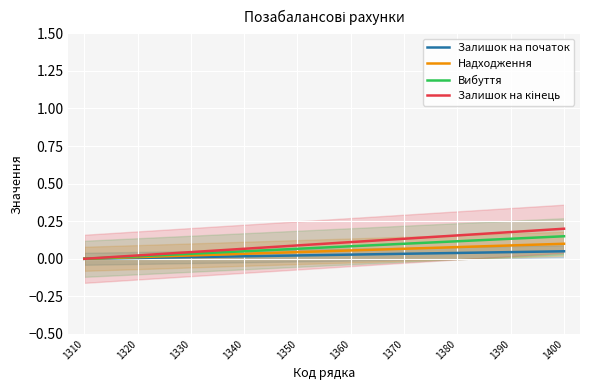

What is the difference between the Залишок на кінець values at 1400 and 1340?

0.1